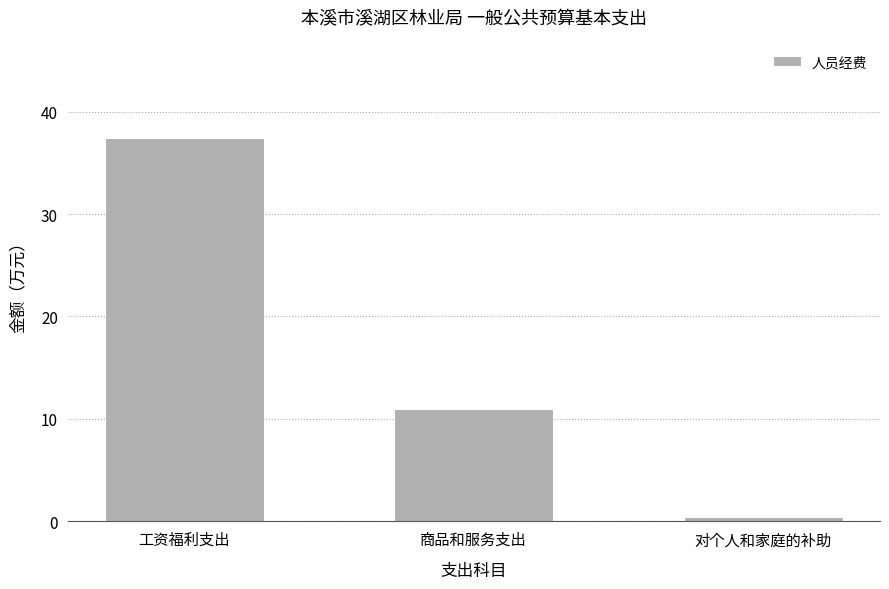

Is it true that the value at 商品和服务支出 is 11.0?

True